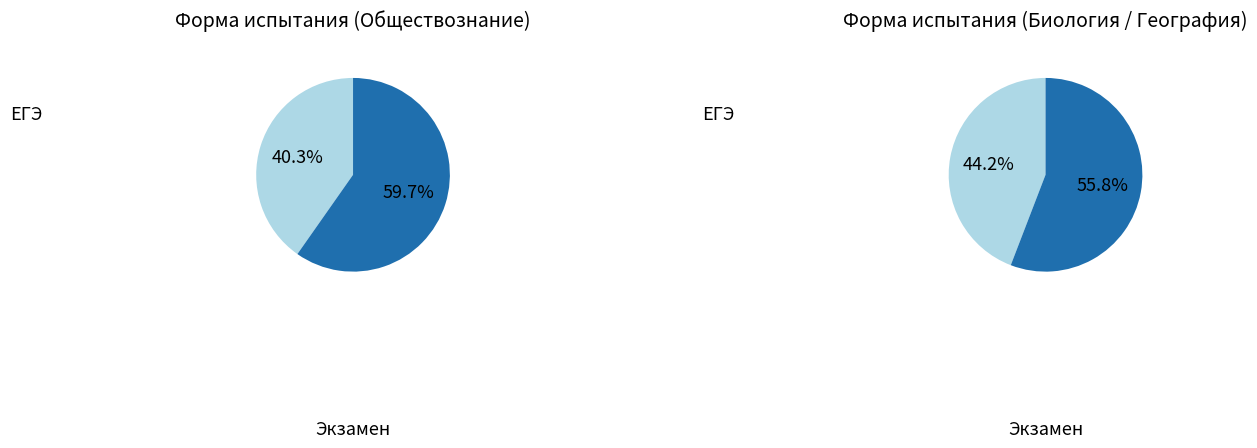

To the nearest percent, what is the difference between the Экзамен and ЕГЭ slice percentages?

19%